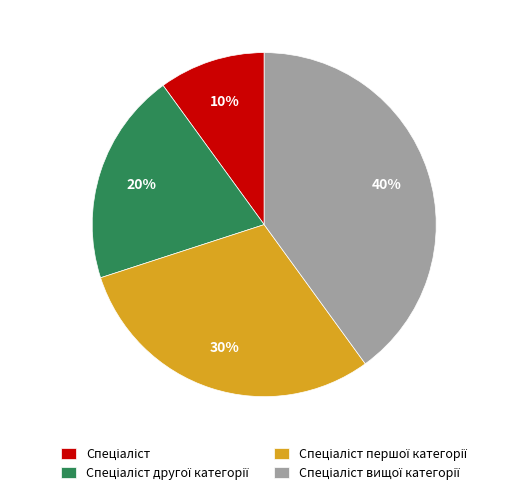

Is there a majority slice in this chart?

No